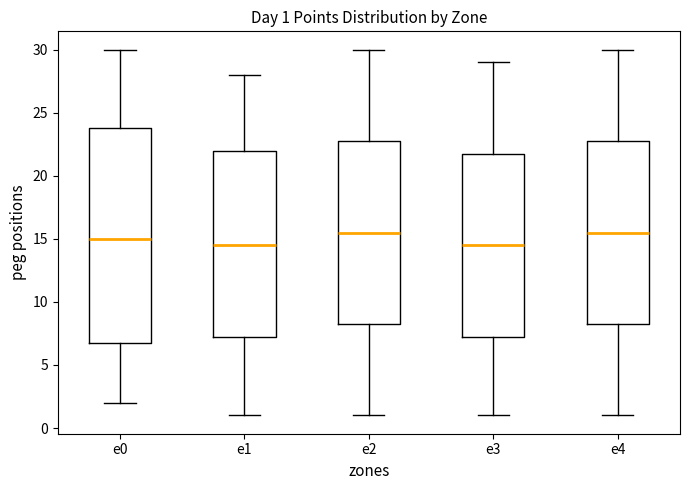

Which box is the tallest, from its lower edge to its upper edge?

e0